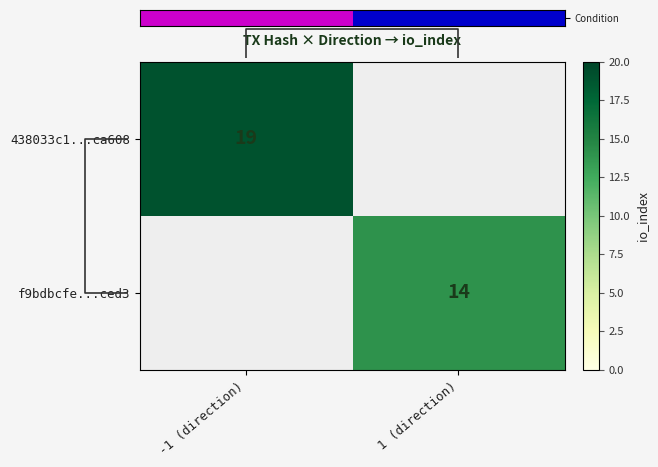

What is the average value of the 438033c1524636e56a168dff8b05423543ca608 series?

9